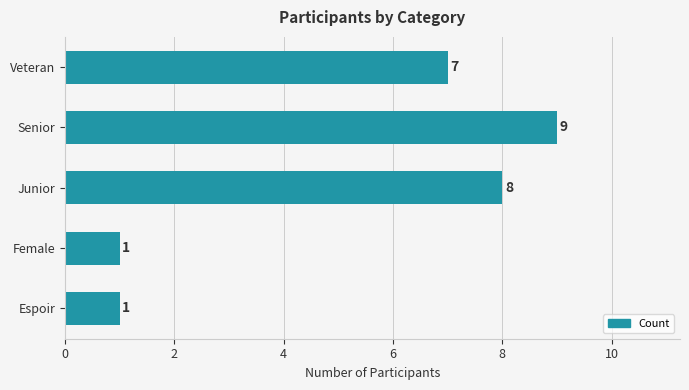

At which category does the chart reach its peak across all series?

Senior